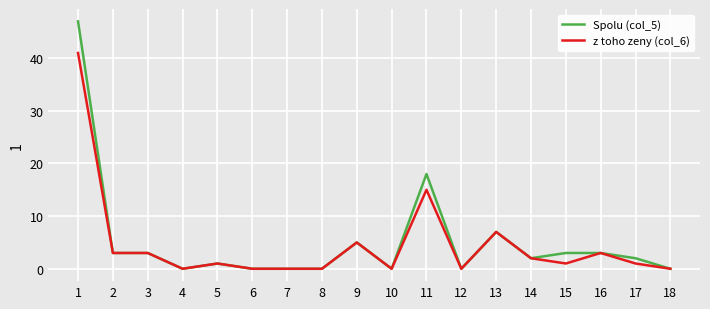

Reading left to right, transcribe all the data shown in this chart.

Spolu (col_5): 1=47	2=3	3=3	4=0	5=1	6=0	7=0	8=0	9=5	10=0	11=18	12=0	13=7	14=2	15=3	16=3	17=2	18=0
z toho zeny (col_6): 1=41	2=3	3=3	4=0	5=1	6=0	7=0	8=0	9=5	10=0	11=15	12=0	13=7	14=2	15=1	16=3	17=1	18=0